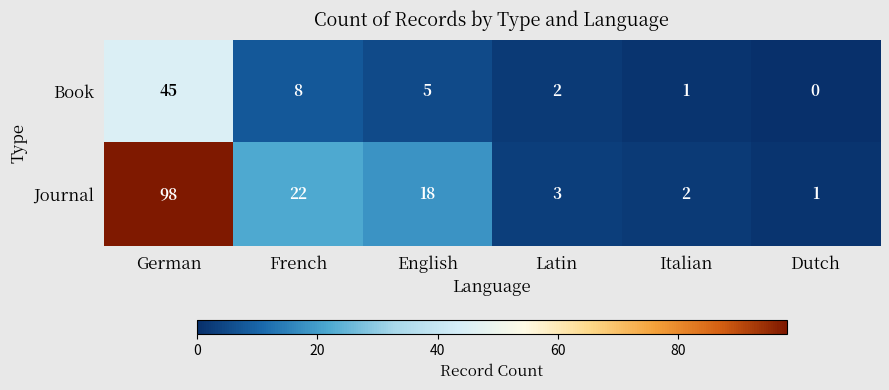

Reading left to right, transcribe all the data shown in this chart.

Book: 45	8	5	2	1	0
Journal: 98	22	18	3	2	1